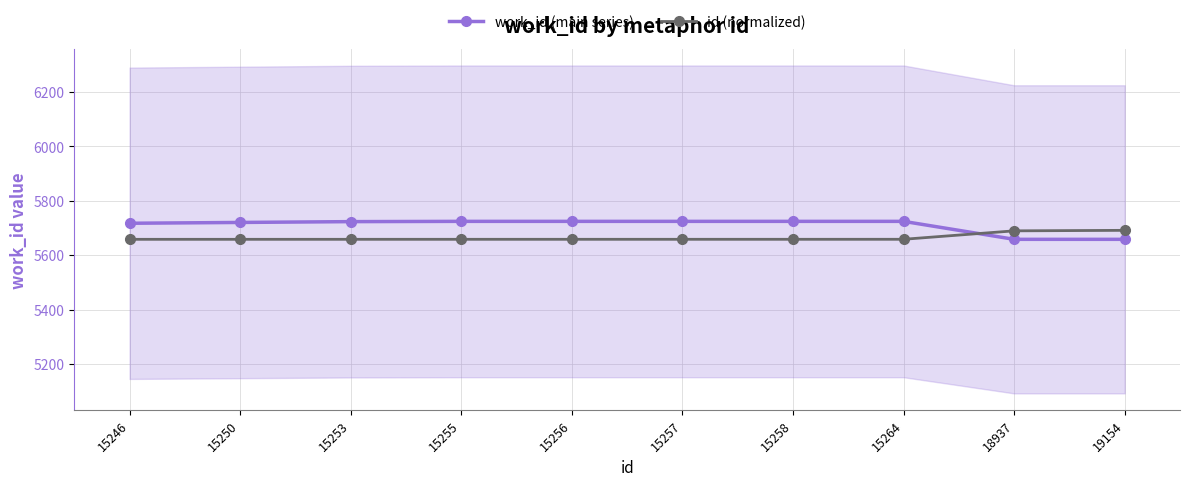

What are all the series names shown in the legend?

work_id (main series), id (normalized)